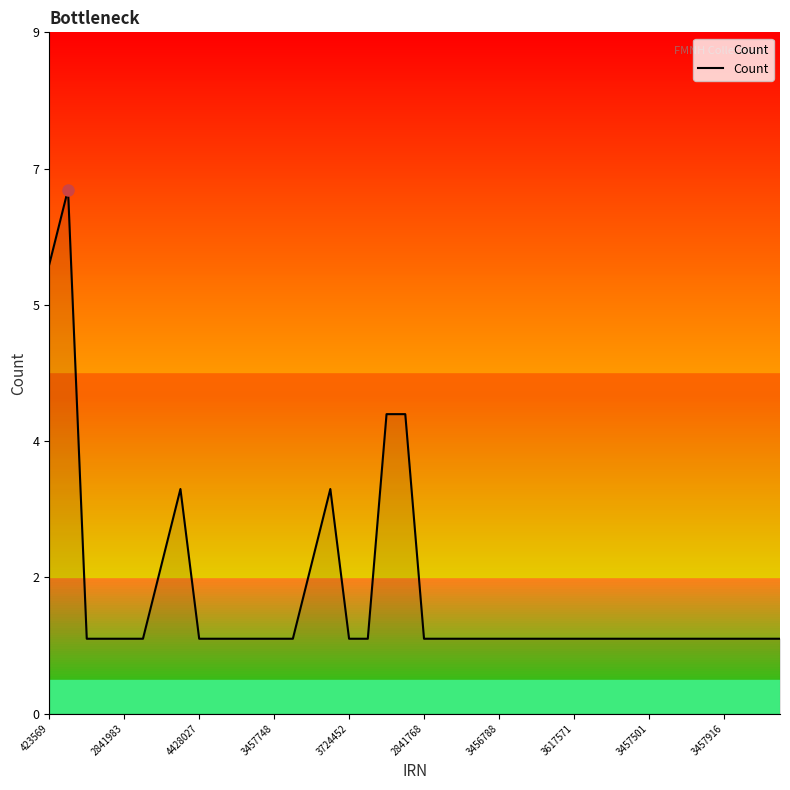

Reading right to left, extract all data points from this chart.

1	1	1	1	1	1	1	1	1	1	1	1	1	1	1	1	1	1	1	1	4	4	1	1	3	2	1	1	1	1	1	1	3	2	1	1	1	1	7	6